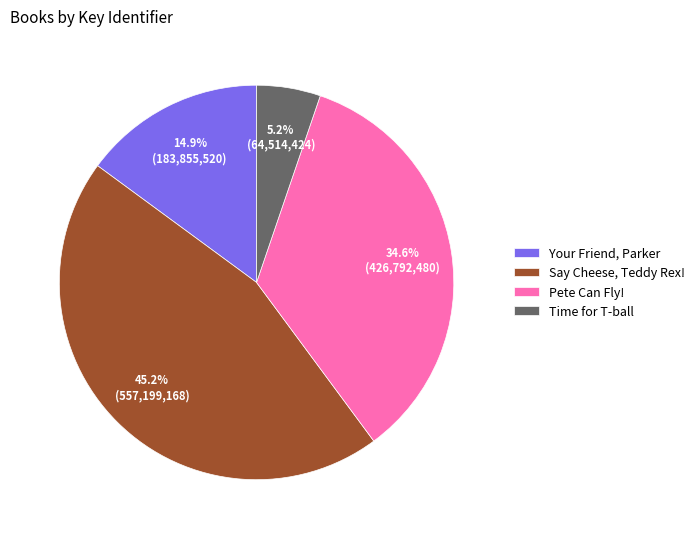

Which category has the smallest portion of the pie?

Time for T-ball